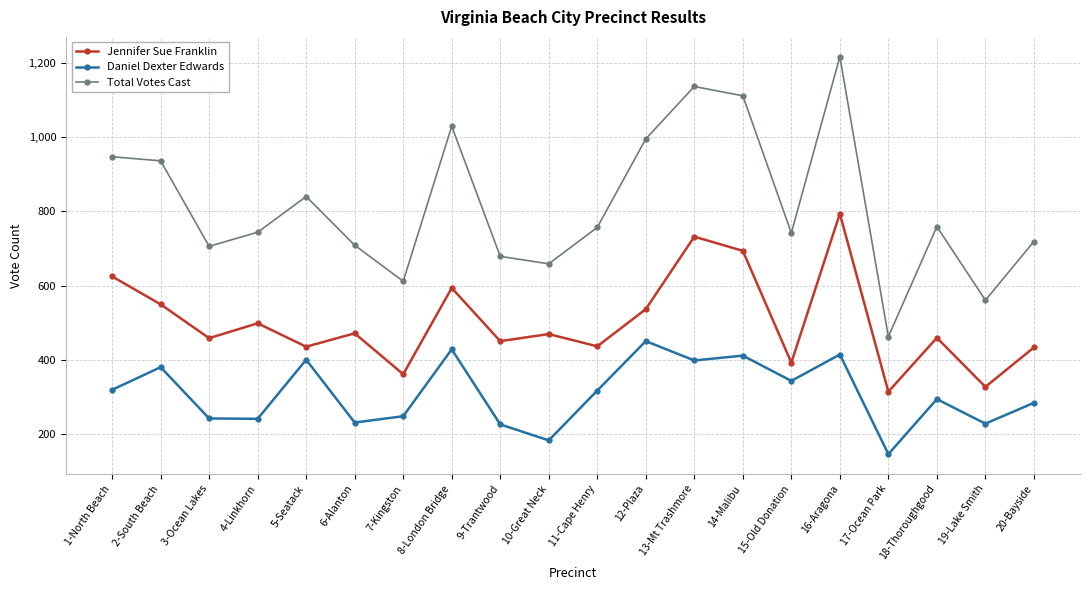

The Jennifer Sue Franklin series shows 550 at 2-South Beach. True or false?

True